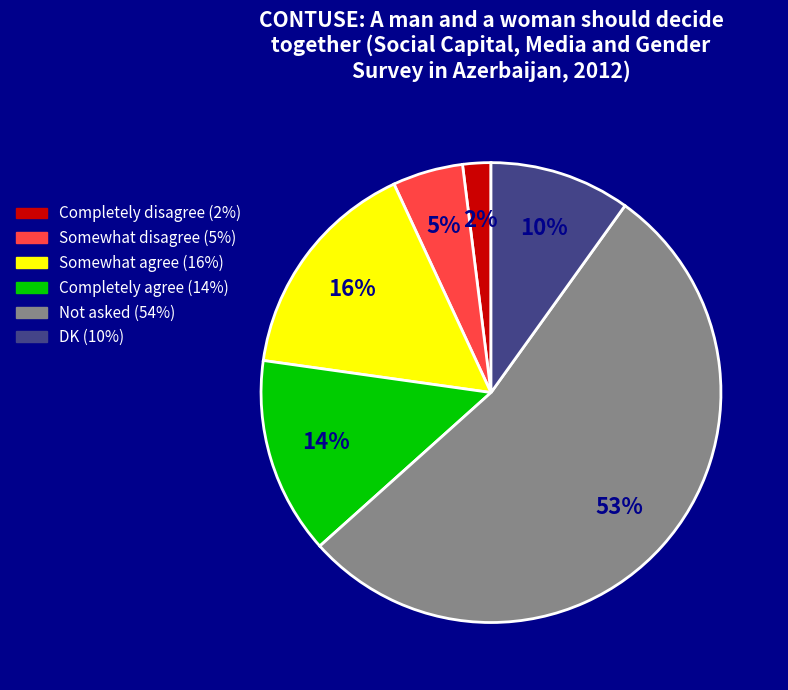

Between DK and Somewhat agree, which is larger?

Somewhat agree